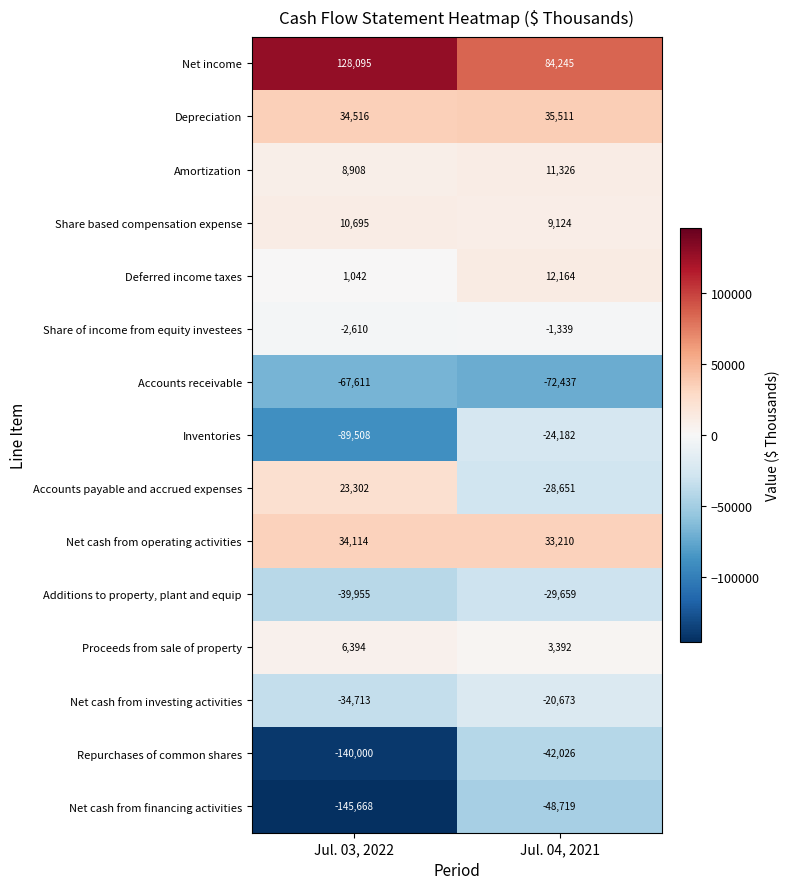

Which category has the lowest value across all series?

Jul. 03, 2022